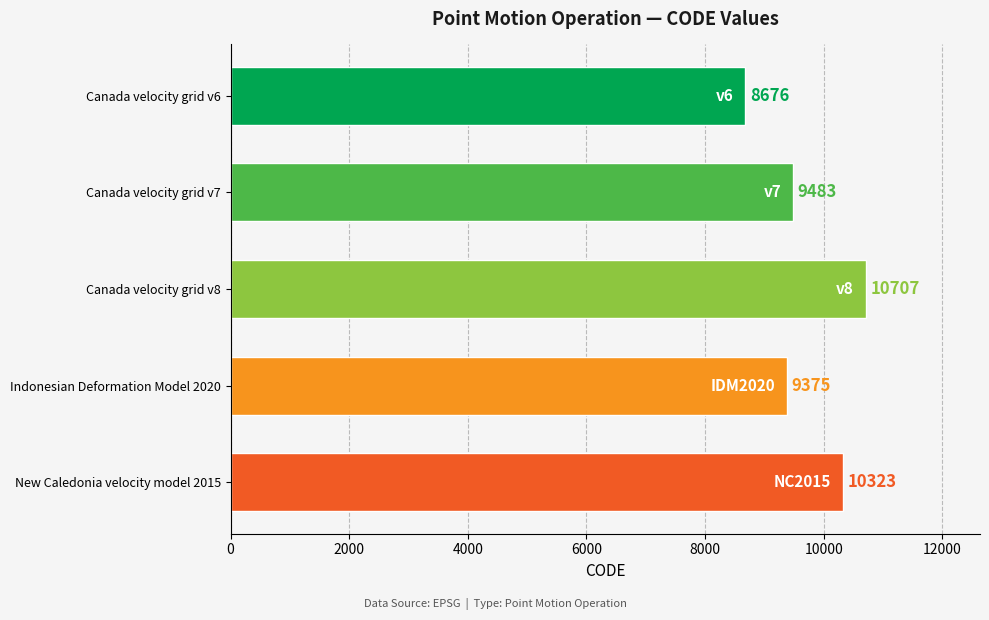

What is the sum of all values?

48564